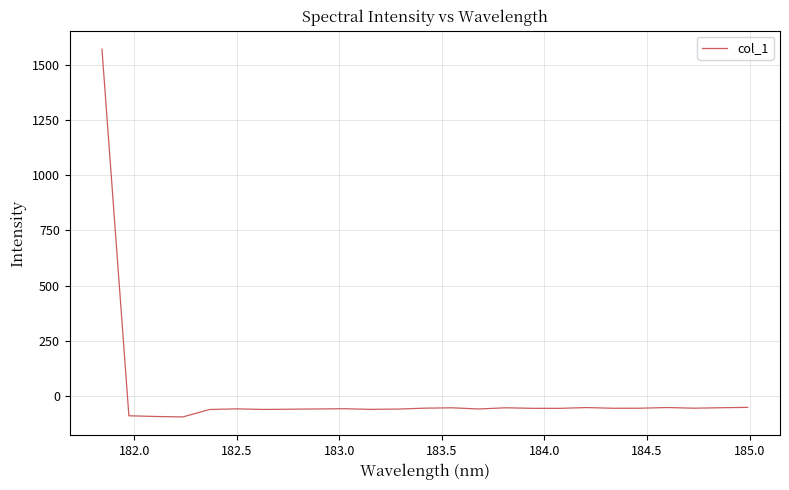

How many values are below zero?

24